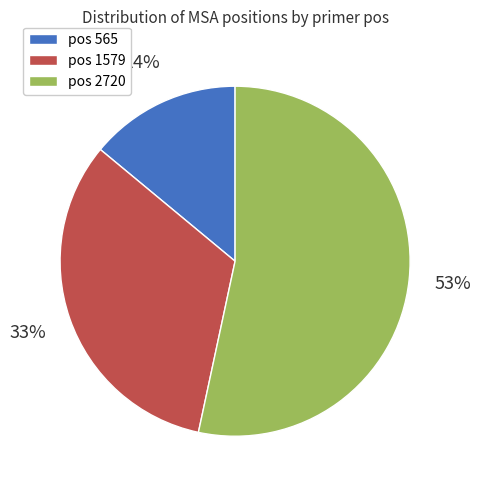

True or false: pos 1579 accounts for 33% of the total.

True